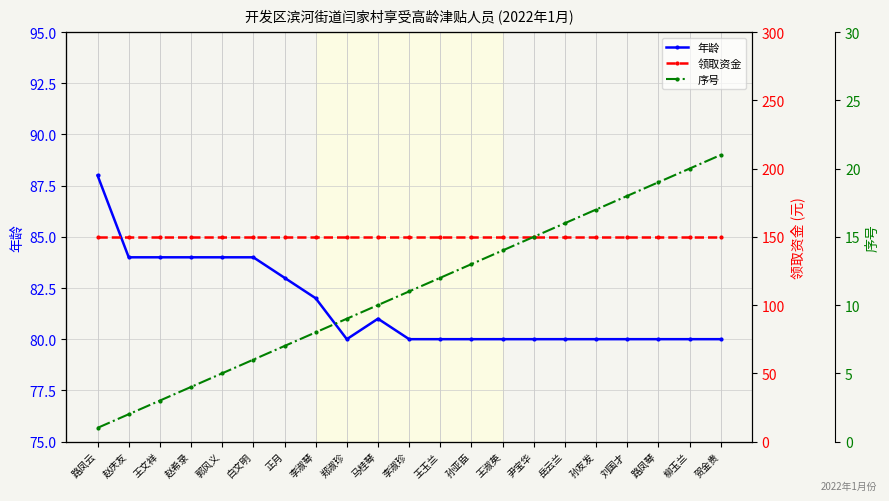

True or false: 序号 and 领取资金 intersect in this chart.

False